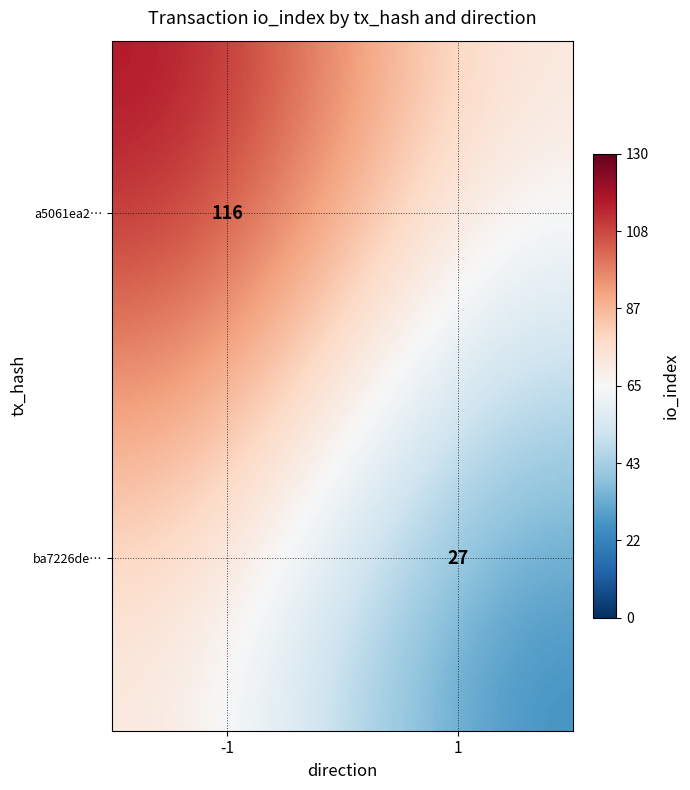

Reading right to left, extract all data points from this chart.

a5061ea2438e5533aa6a8222bd5939da62c1786: 116	-1
ba7226de3766f77af561eaa12df3801d7239417: 27	1